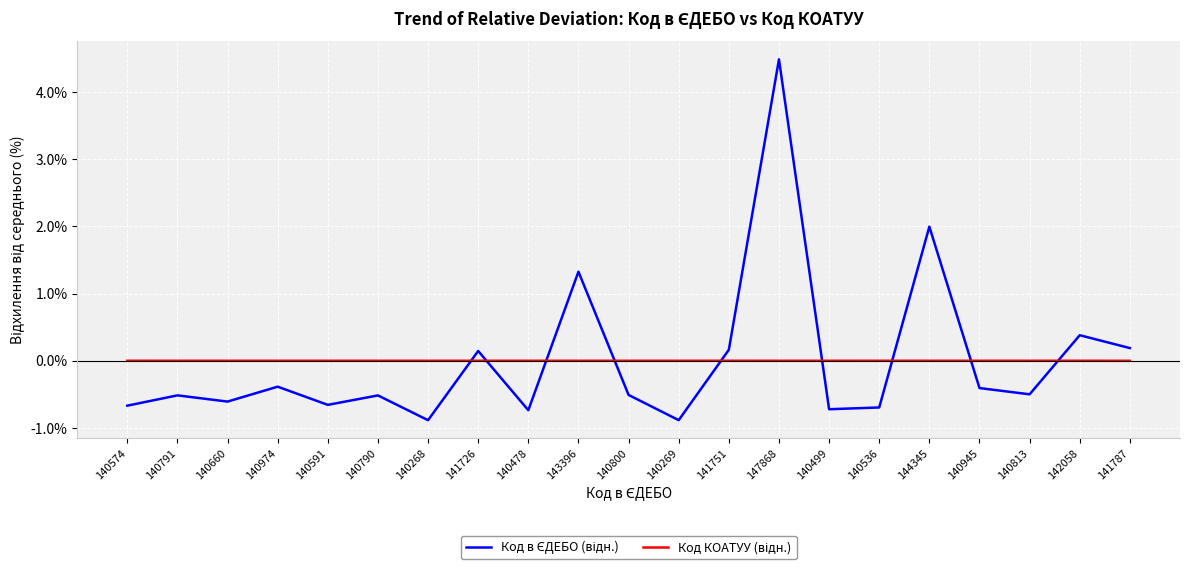

At which category does the chart reach its peak across all series?

147868